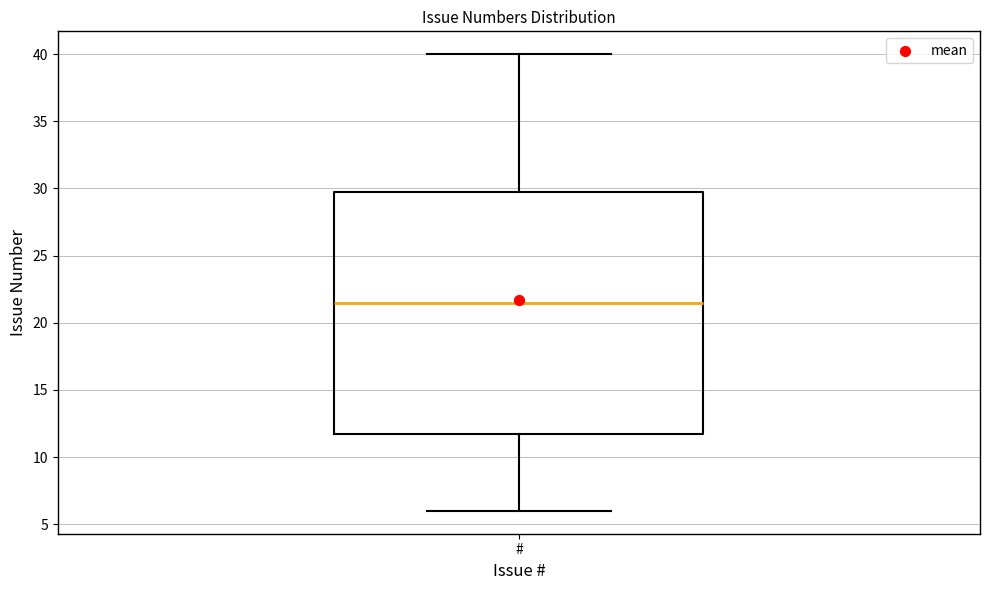

Read this box plot against the y-axis: the position of the median line, the range covered by the box, and the ends of both whiskers. The values are not printed on the chart, so give them approximately, as read against the axis.

median 21.5, box 12.0 to 30.0, whiskers 6.0 to 40.0